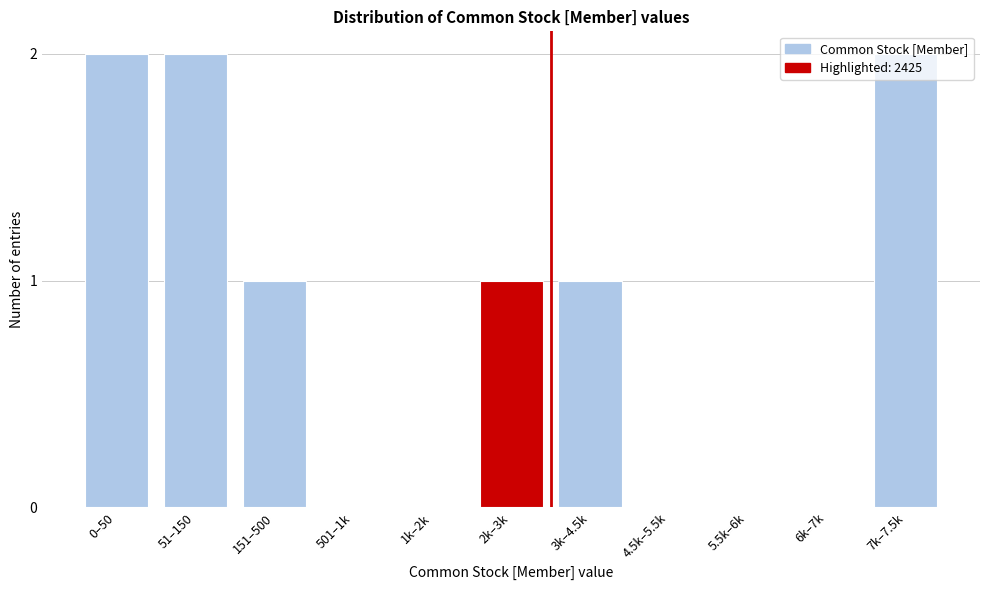

What is the sum of all values?

9